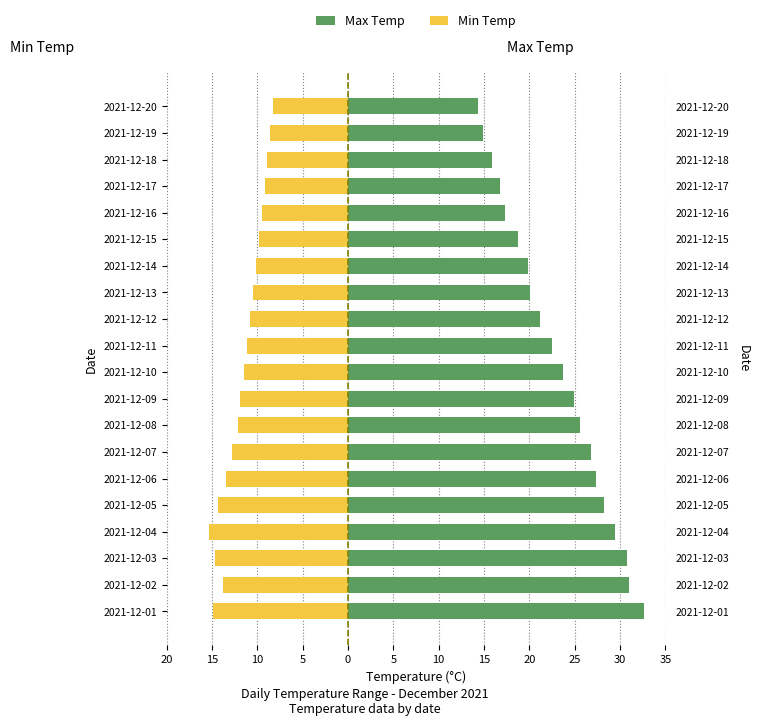

How many bars are there in each group?

2